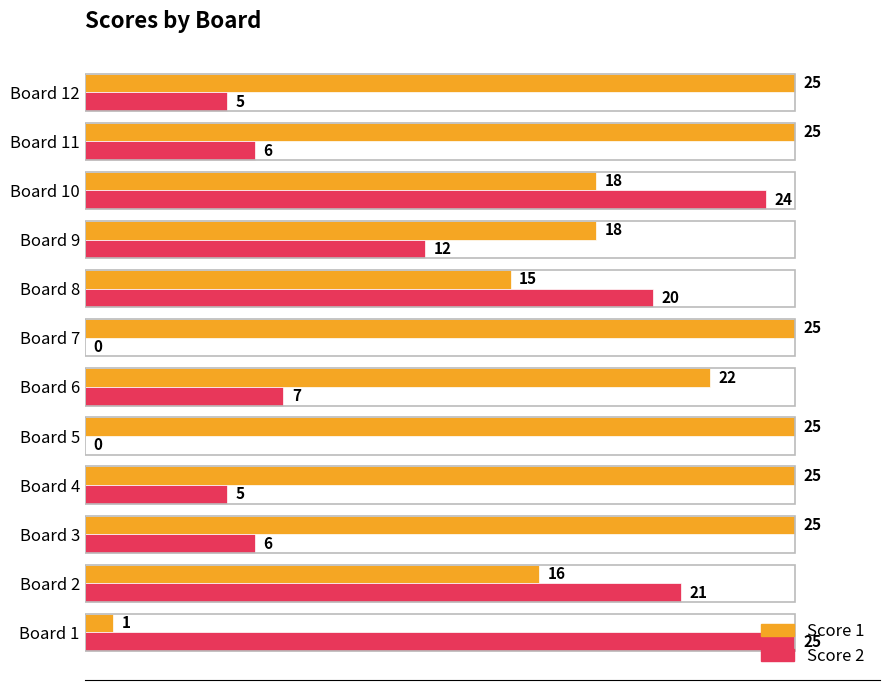

What value does the Score 1 series have at Board 11?

25